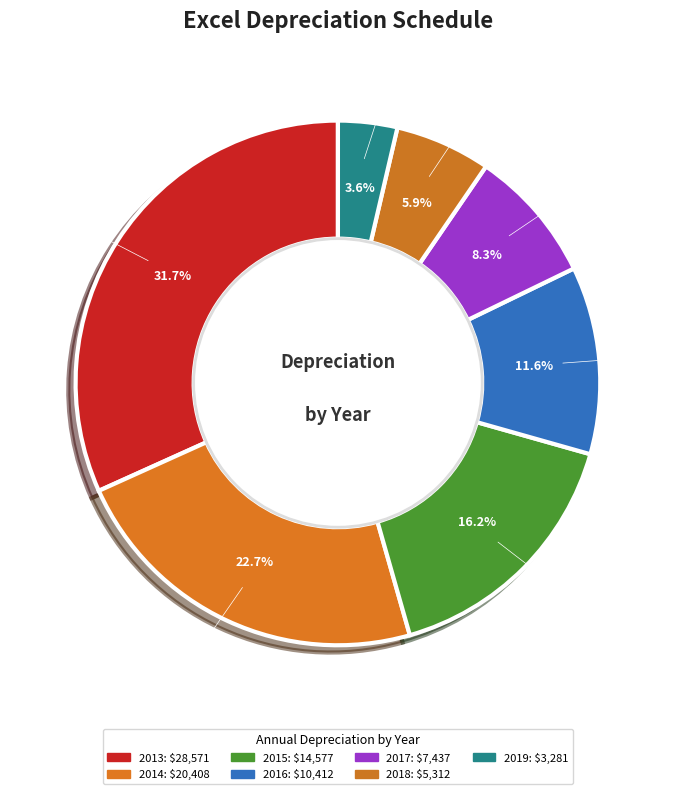

True or false: 2015 accounts for 5% of the total.

False